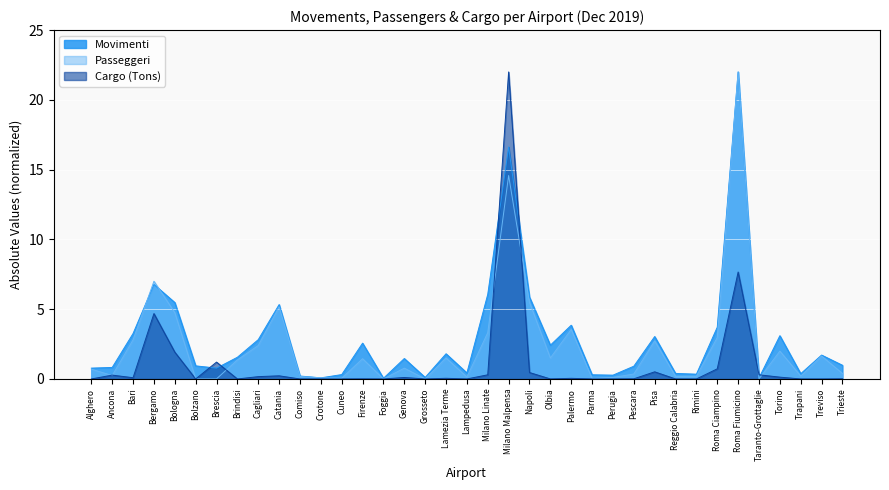

What is the maximum value shown in the chart?

22.0